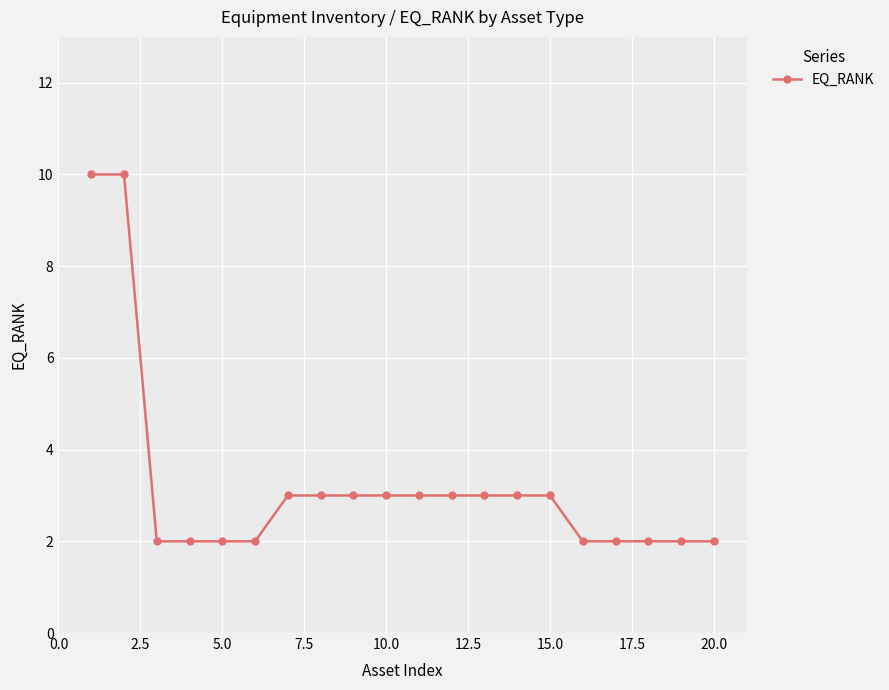

What is the value of the 17th point from the left?

2